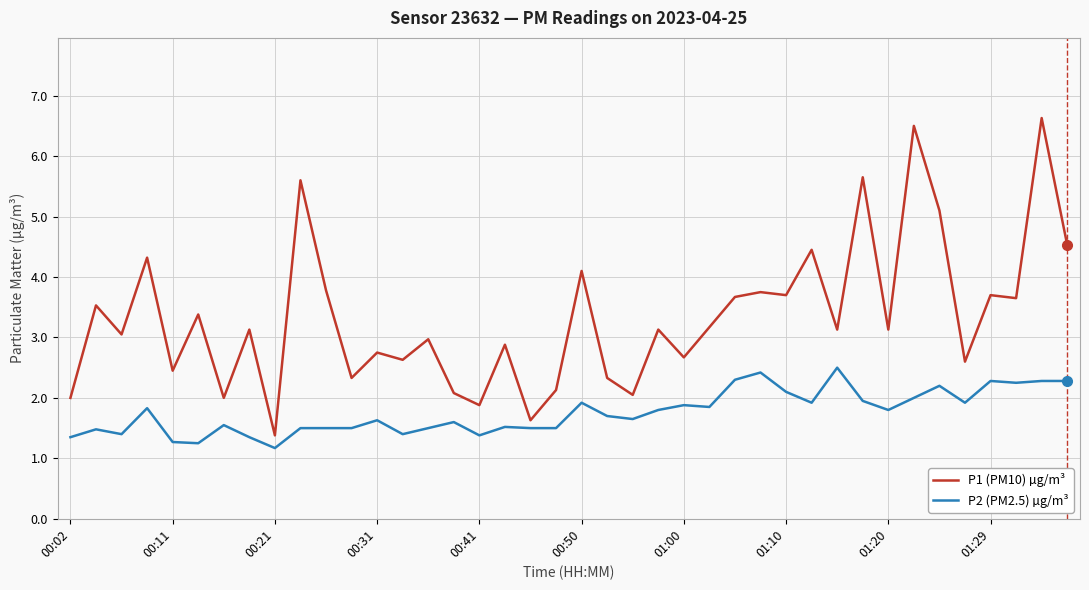

Which series has the largest total across all categories?

P1 (PM10) µg/m³